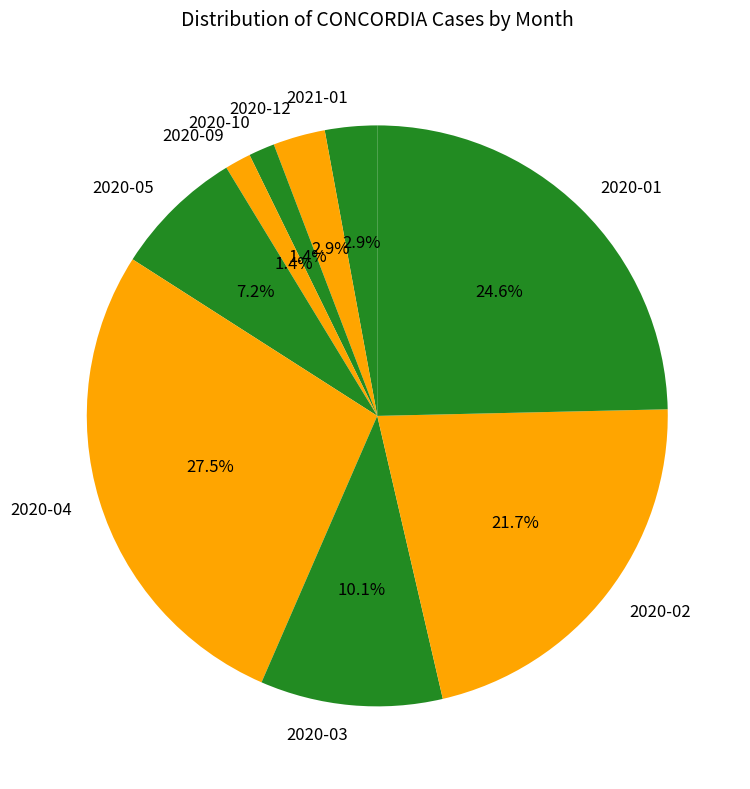

Which has a higher value, 2020-03 or 2020-01?

2020-01